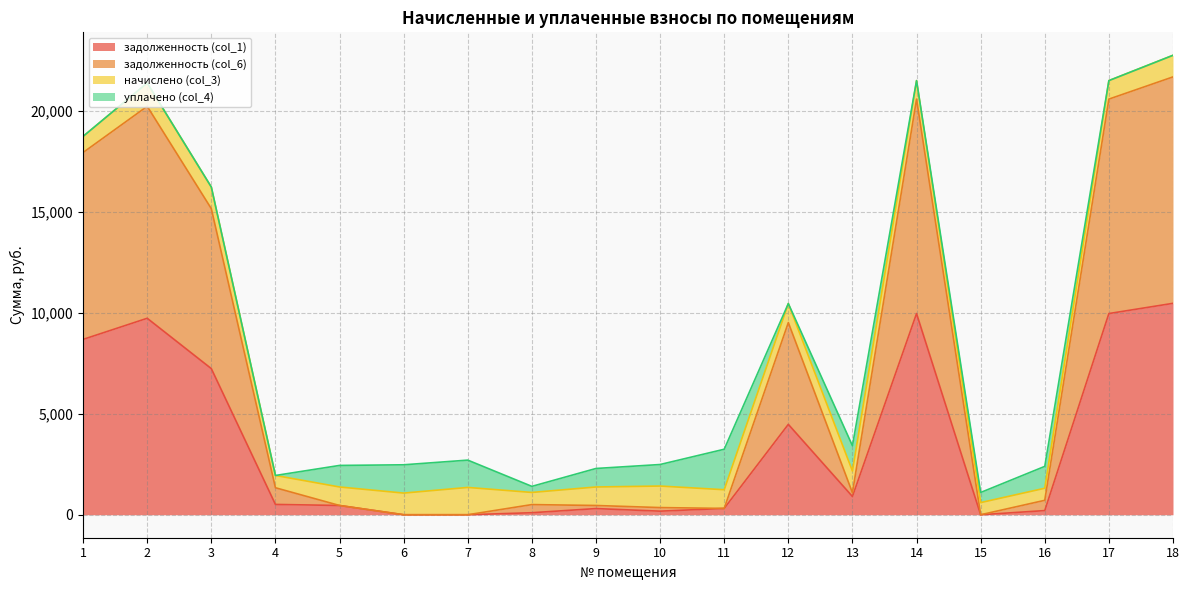

True or false: задолженность (col_1) has a value of 10560.3 at 3.

False